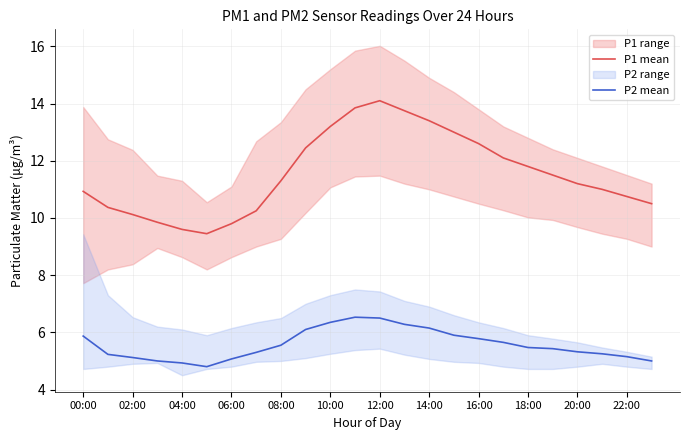

What position from the left is 15?

16